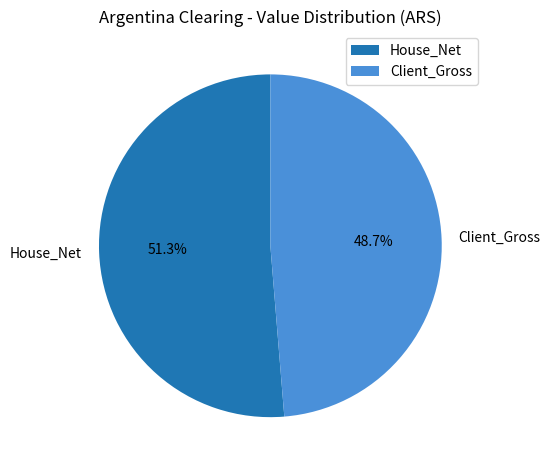

Does any single category account for the majority?

Yes